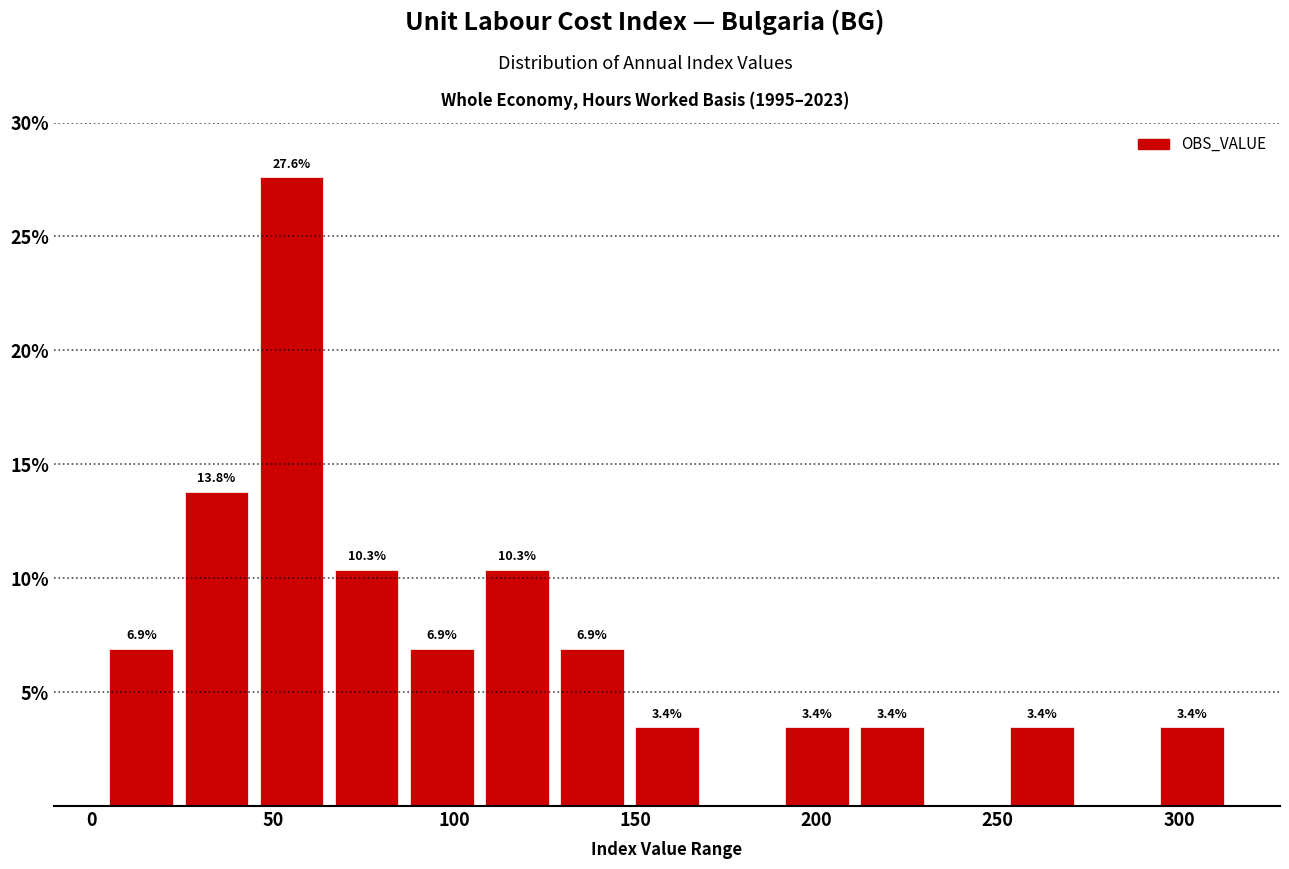

Which range on the x-axis has the tallest bar?

45 to 65